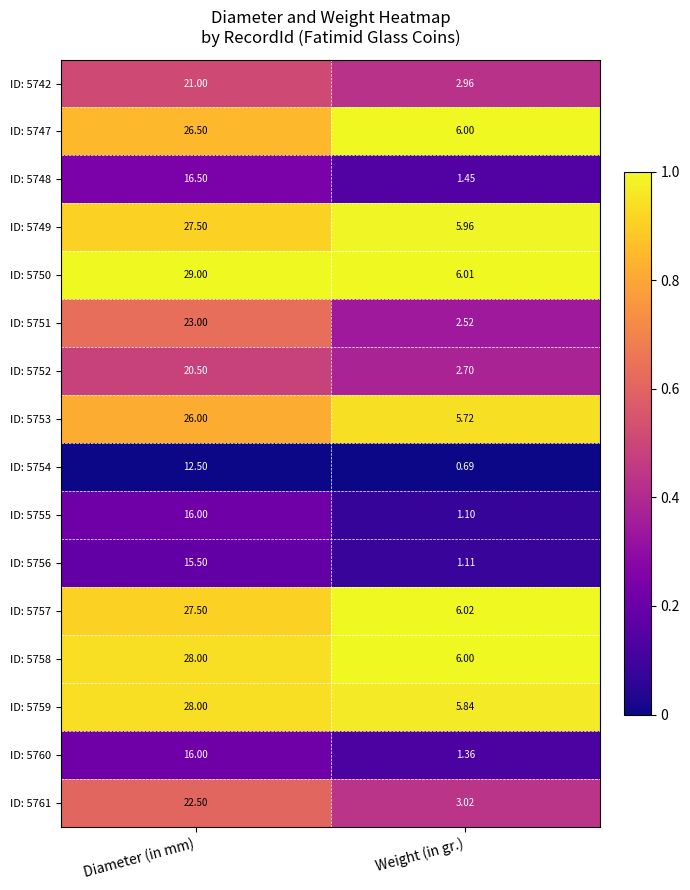

At which category does the chart reach its peak across all series?

Diameter (in mm)